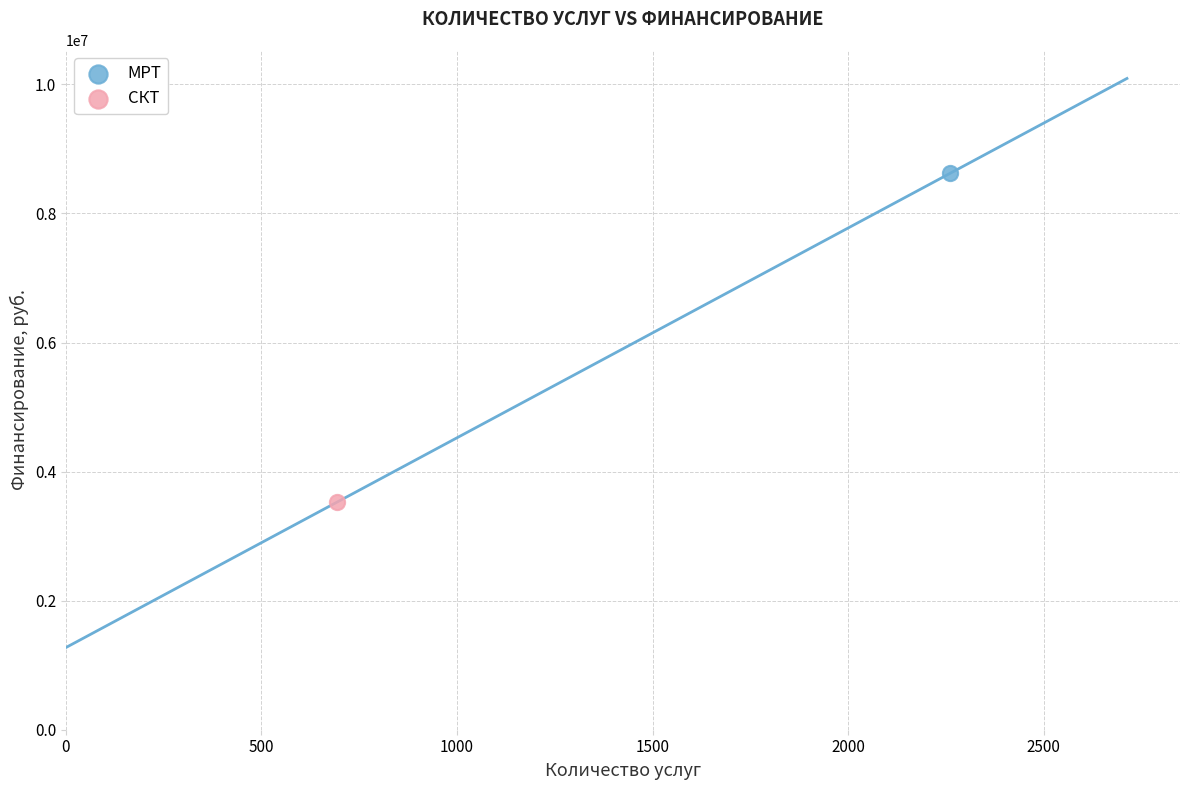

Which series contains the lowest Y value?

СКТ